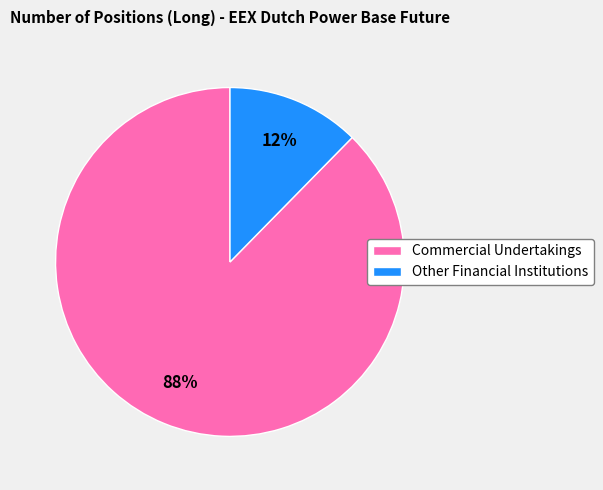

Is Commercial Undertakings the majority of the pie?

Yes